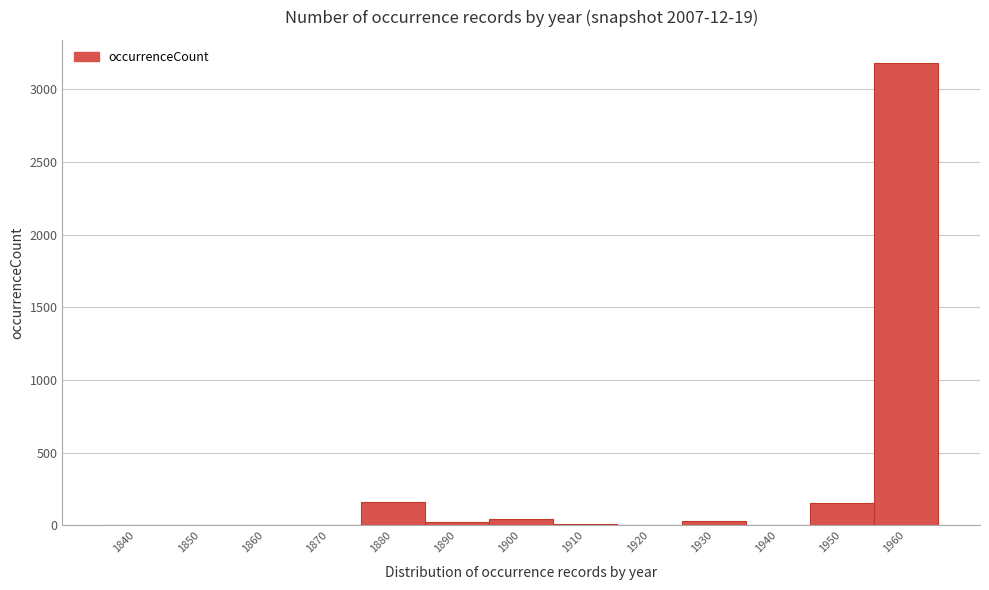

Which category has the highest value across all series?

1960